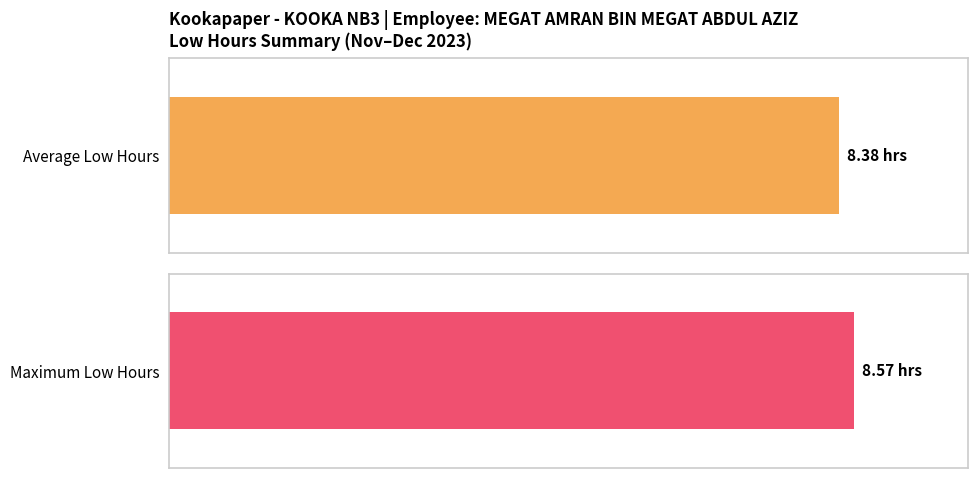

What is the average value?

8.4